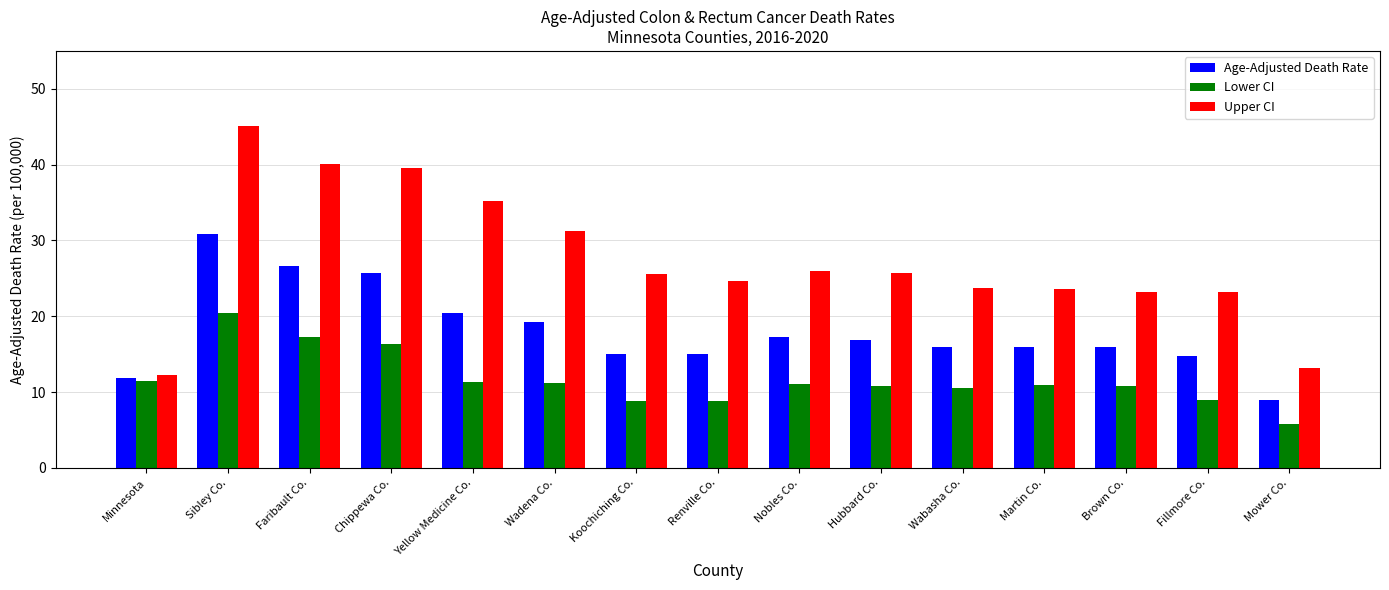

What is the maximum value for Upper CI?

45.1